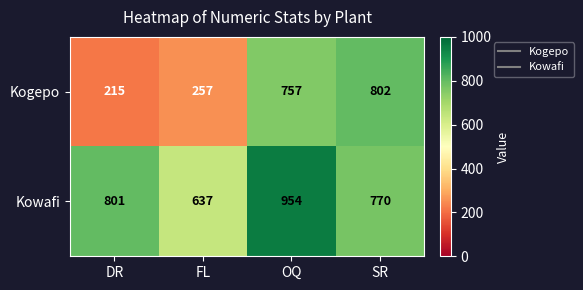

Which series has the largest range (max minus min)?

Kogepo